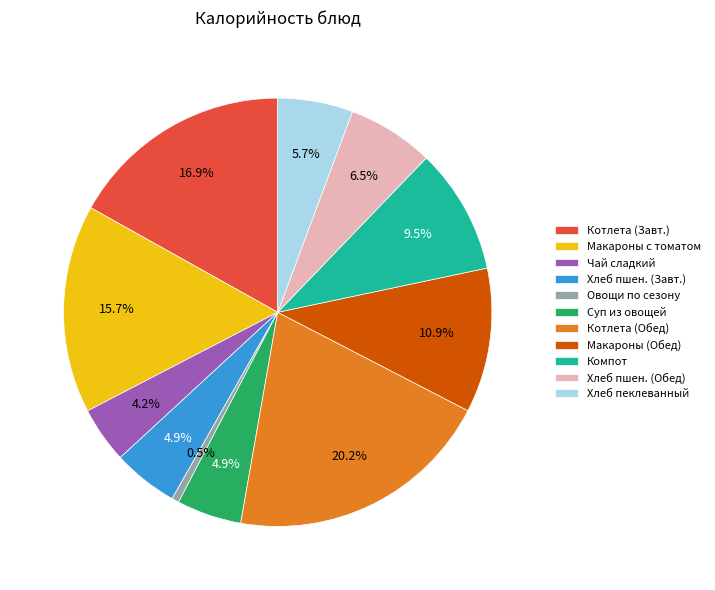

Which category has the smallest portion of the pie?

Овощи по сезону